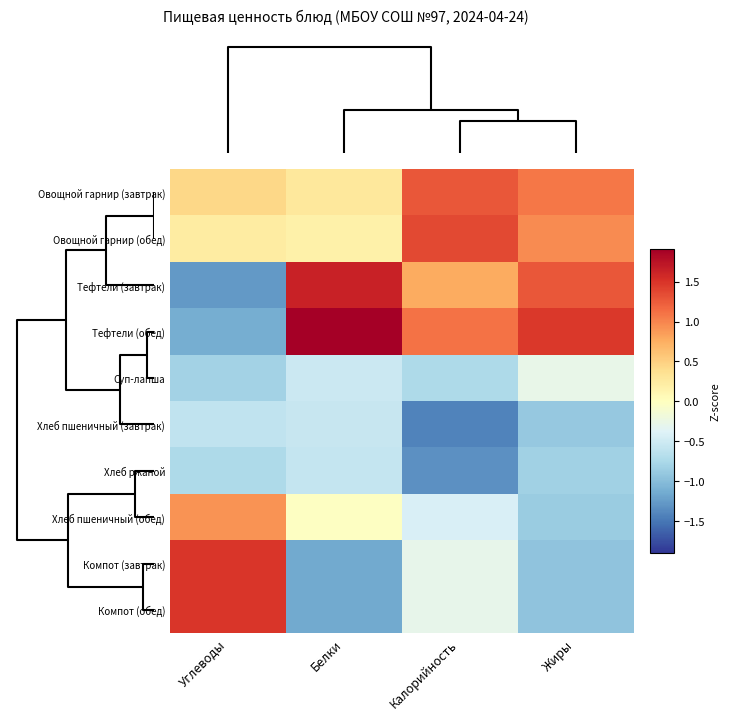

Between Белки and Углеводы, which is larger?

Углеводы